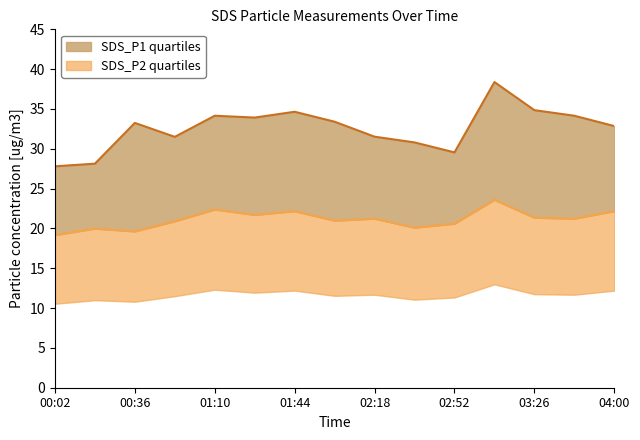

True or false: SDS_P1 and SDS_P2 cross at least once.

False